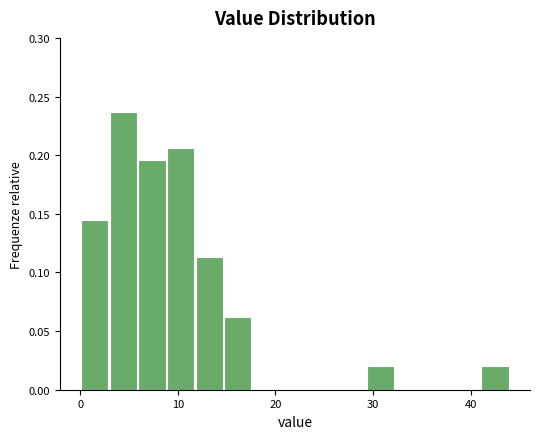

Around what value on the x-axis is the tallest bar? Give the approximate position of its centre, as read against the axis.

4